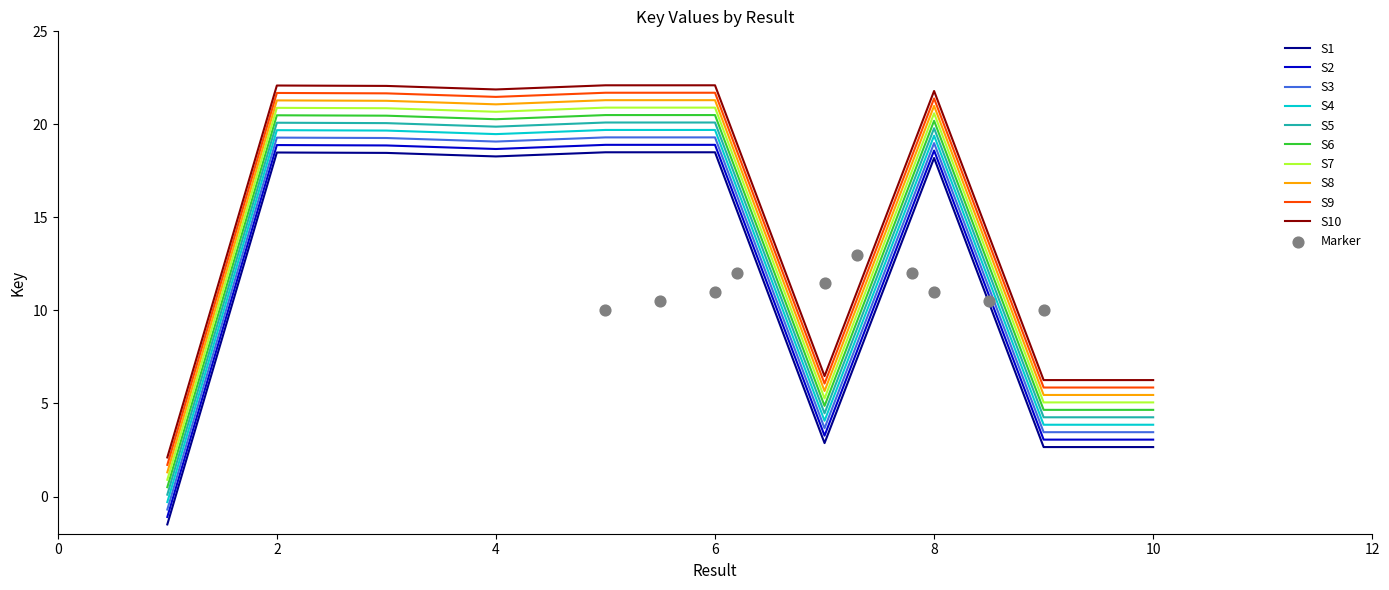

What is the ratio of the value at 2 to the value at 5?

1.0